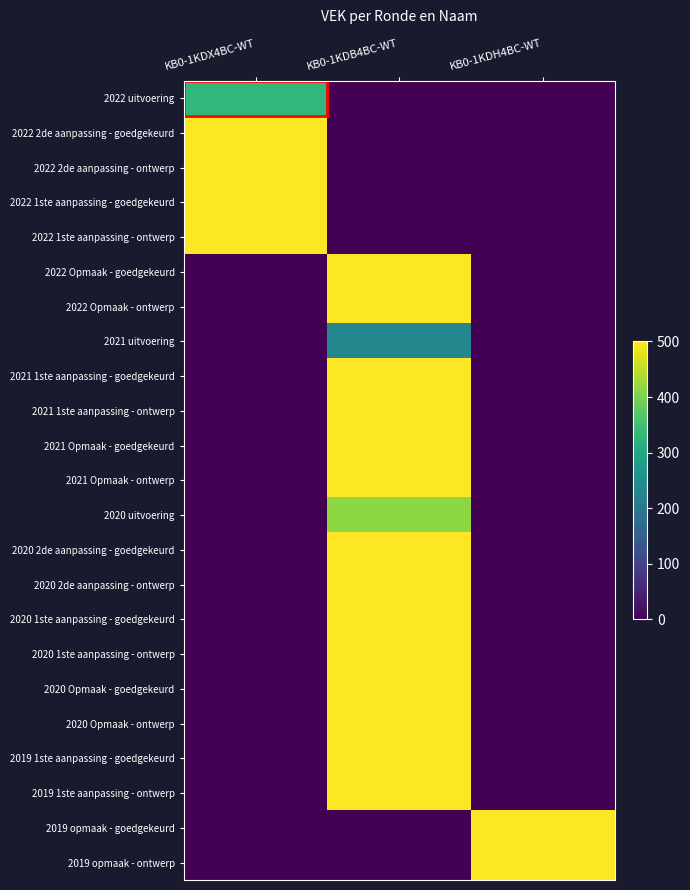

What is the maximum value shown in the chart?

500